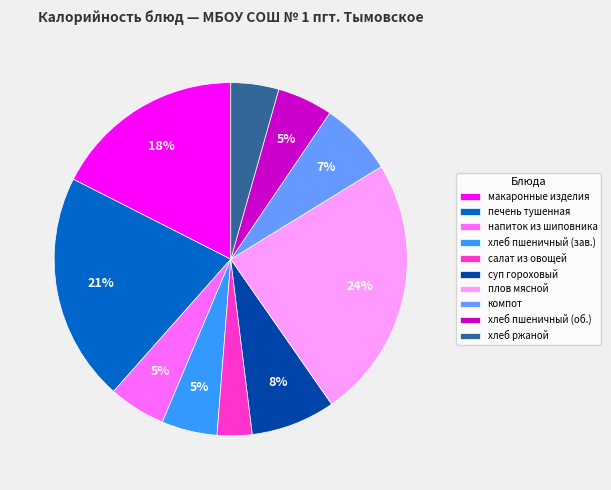

To the nearest percent, what is the combined percentage of хлеб пшеничный (об.) and суп гороховый?

13%